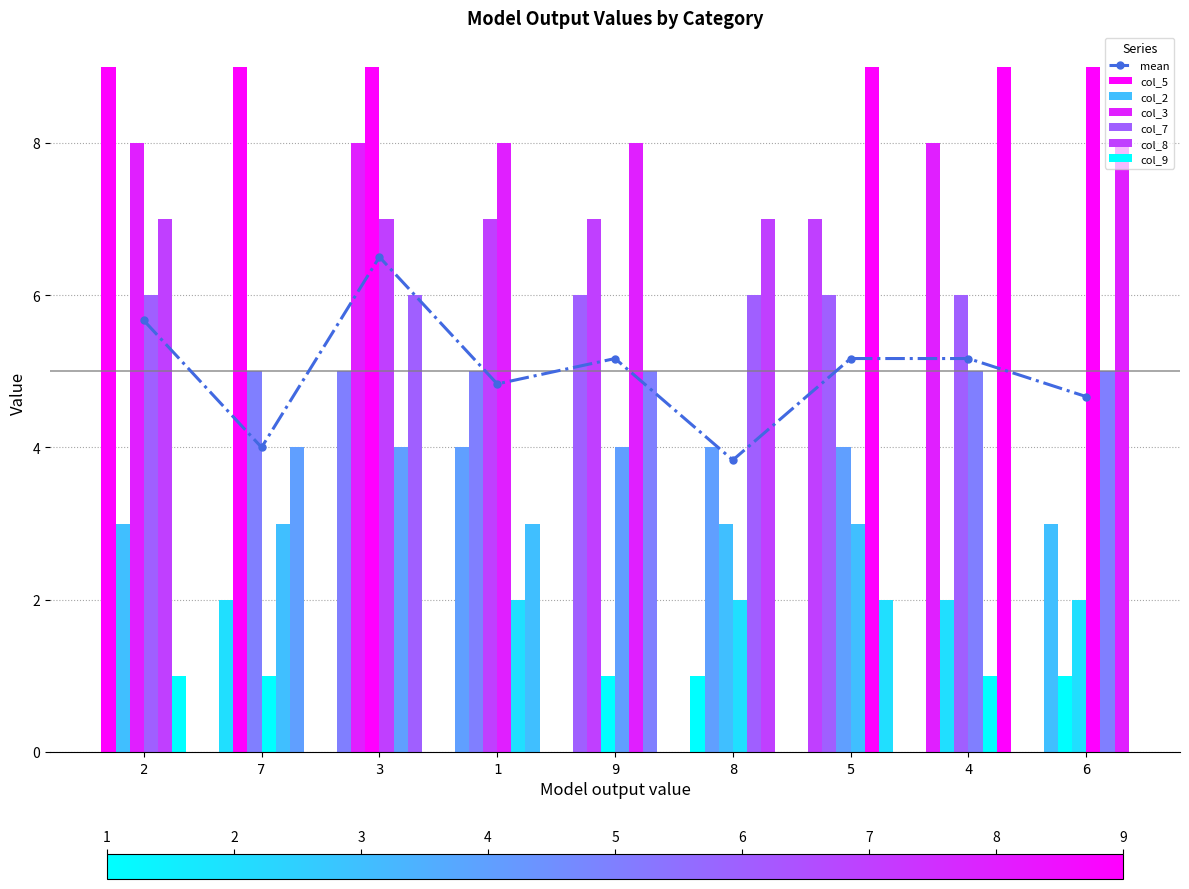

Which series has the largest total across all categories?

col_5